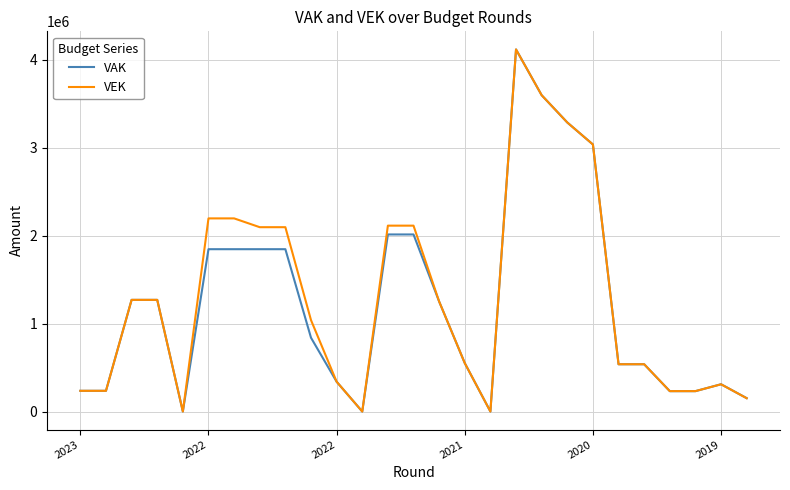

Which series has the largest range (max minus min)?

VEK